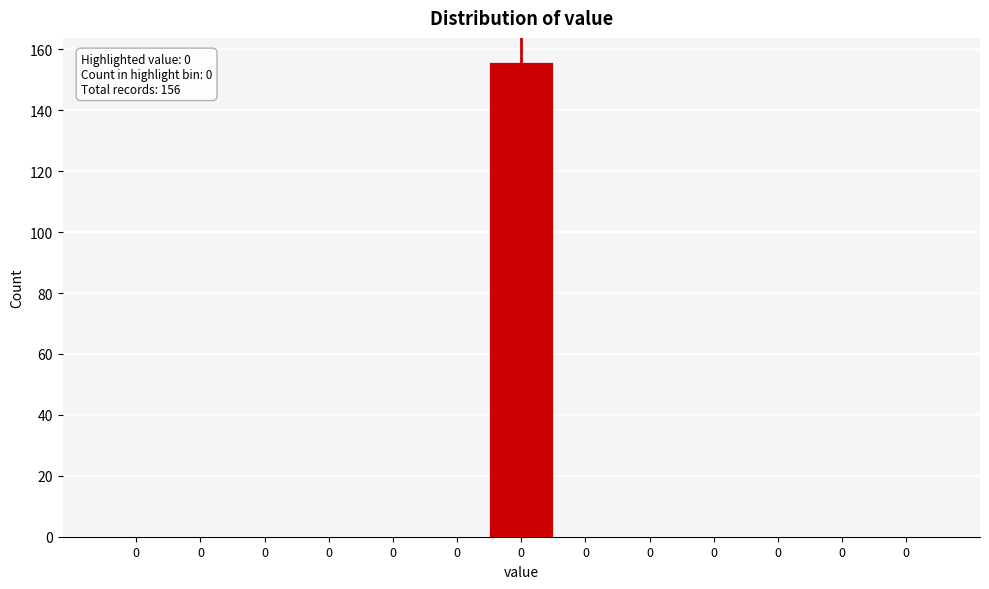

How many series are shown in this chart?

1